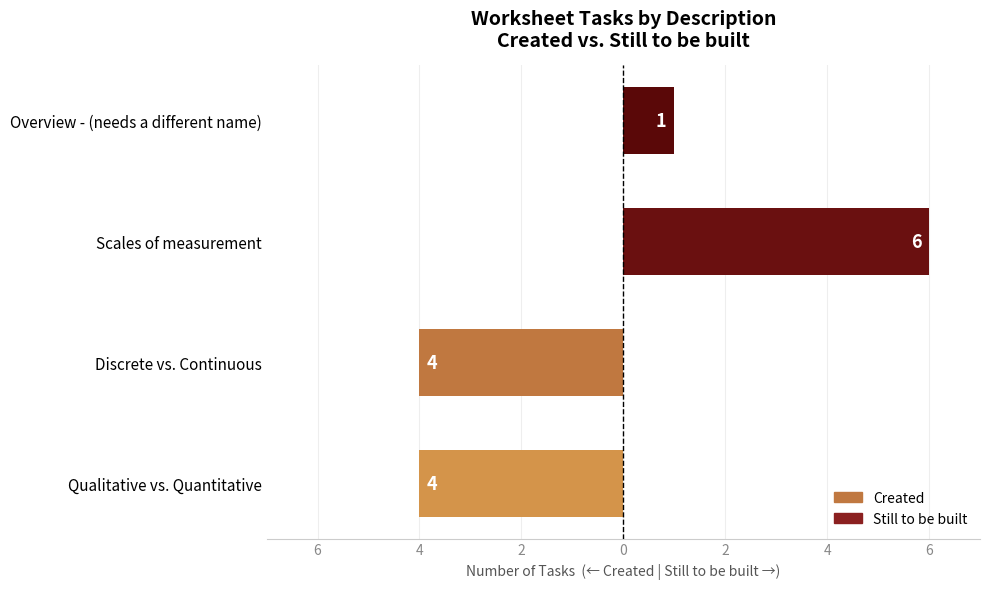

Rank the series at Overview - (needs a different name) from lowest to highest value.

Created, Still to be built